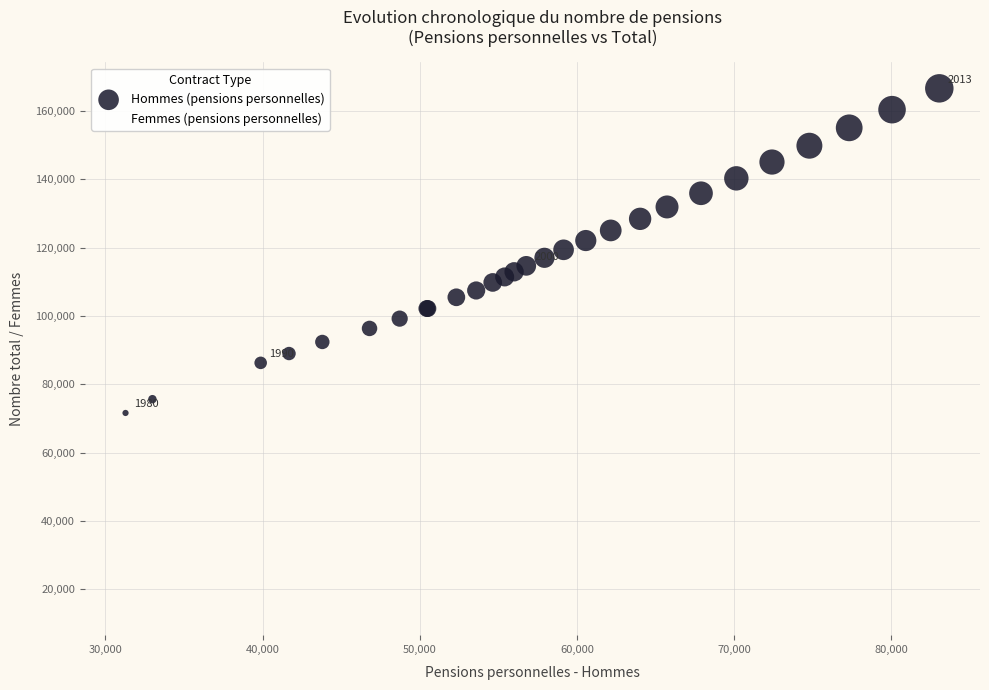

Which series contains the highest Y value?

Hommes (pensions personnelles)